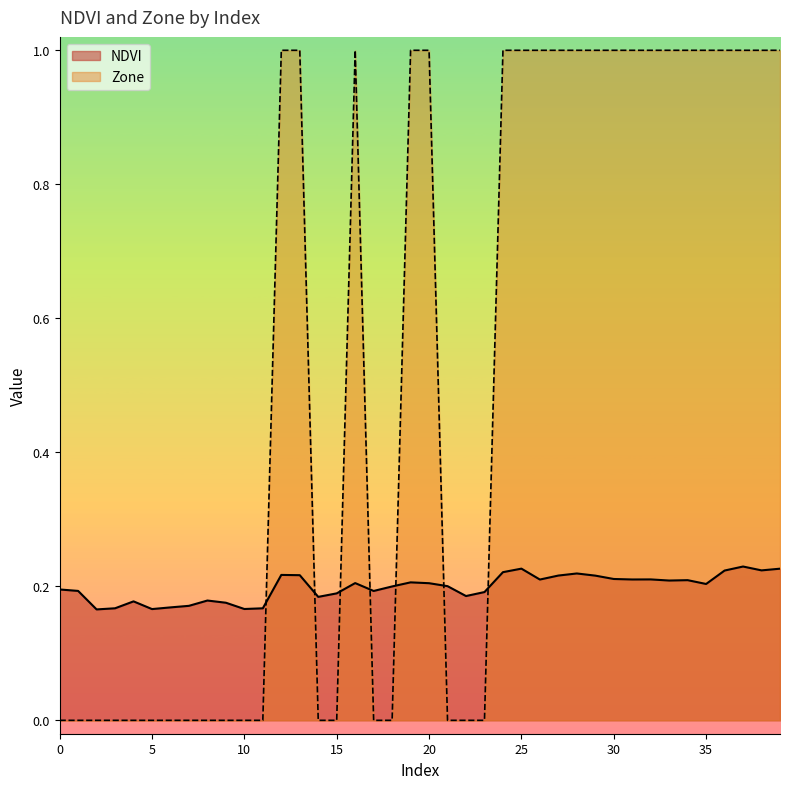

Which series changed the most between 4 and 10?

NDVI